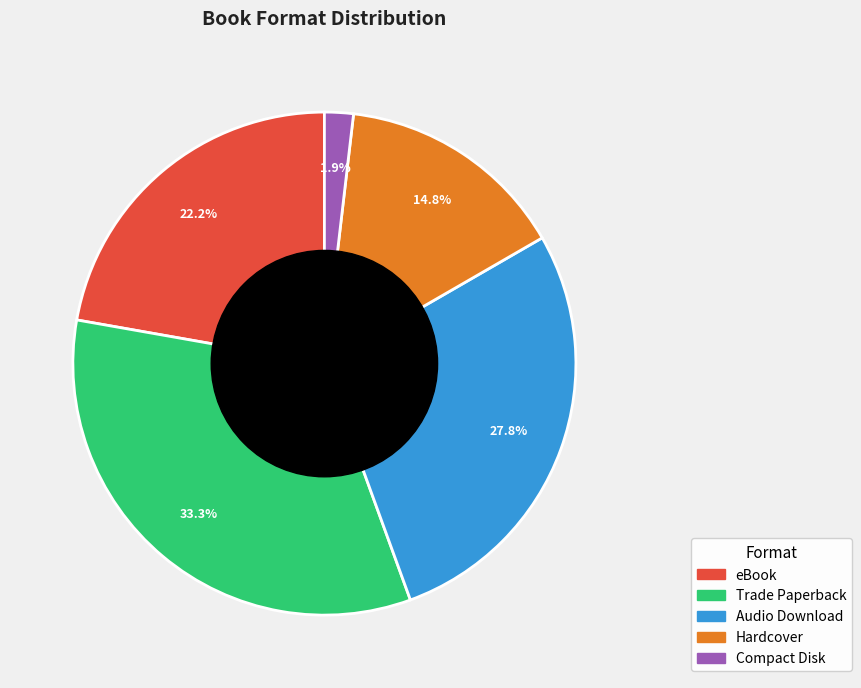

Do Hardcover and Audio Download together represent more than half of the pie?

No